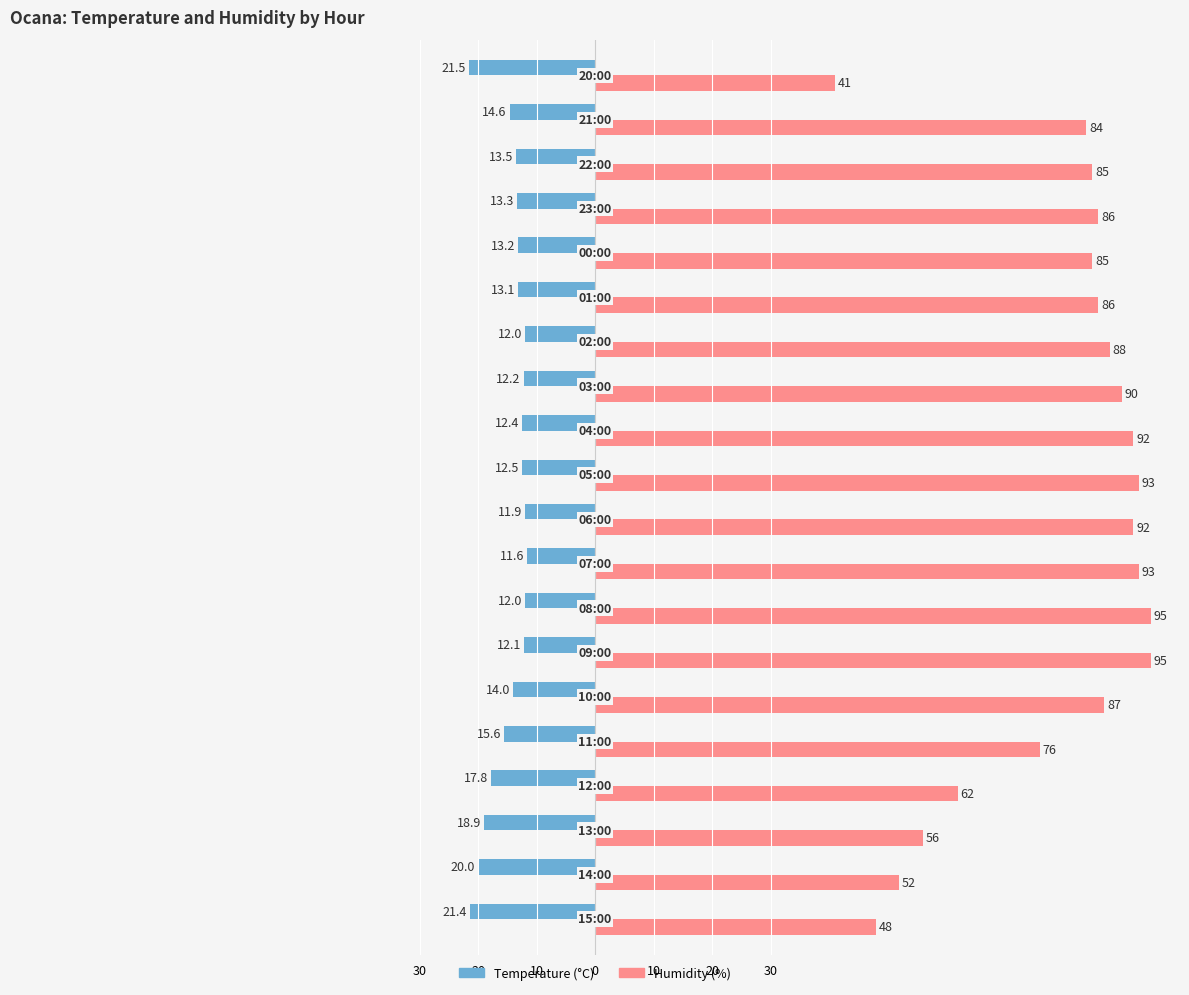

What are all the series names shown in the legend?

Temperature (°C), Humidity (%)